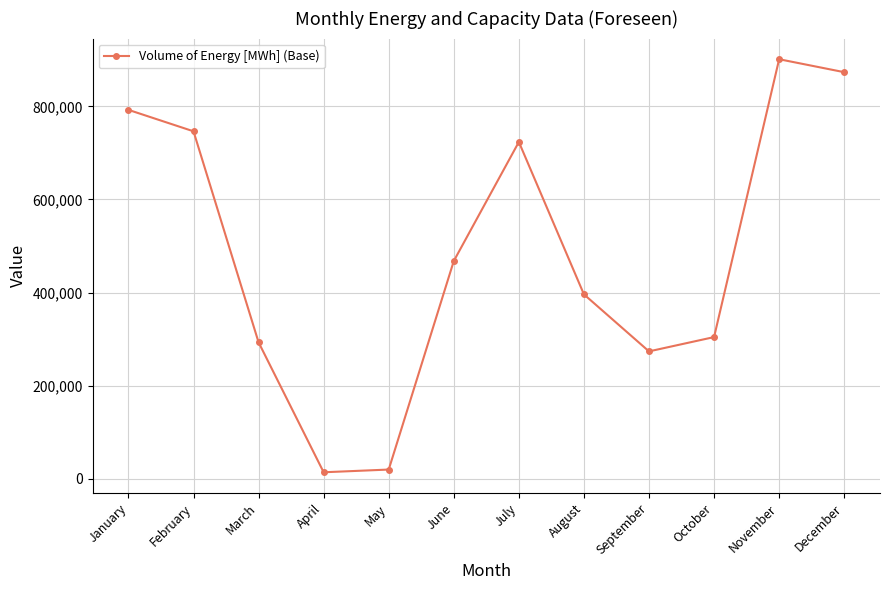

At which label does the data first exceed 467712?

January